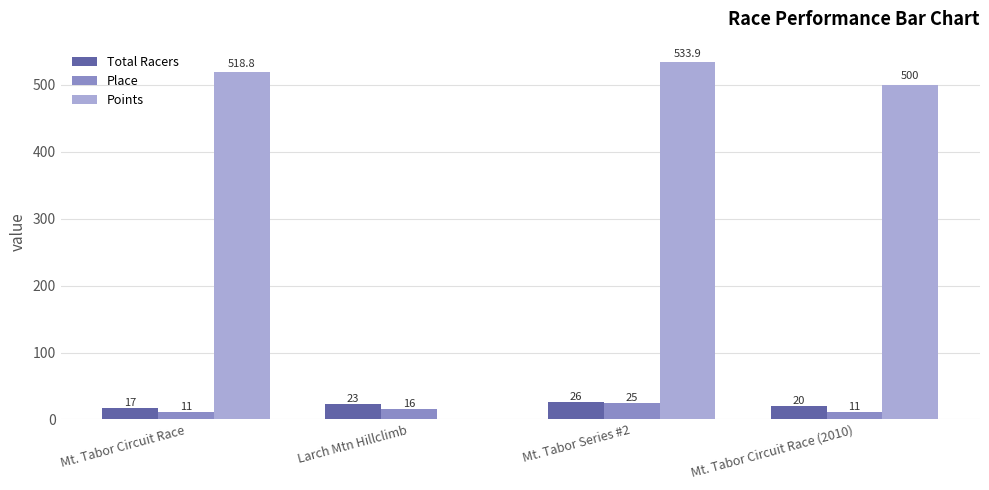

At which label is Points closest to 266?

Mt. Tabor Circuit Race (2010)